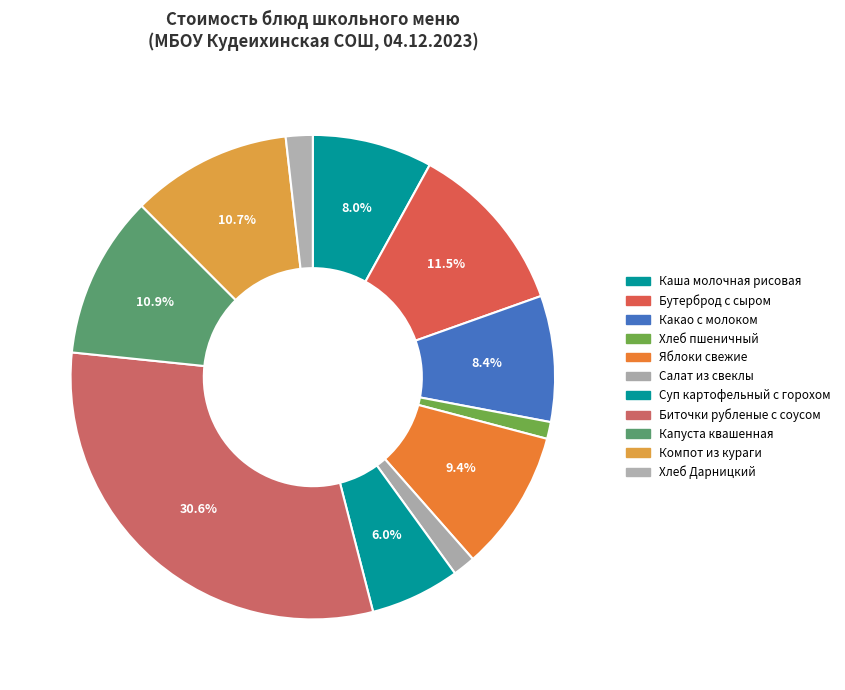

Is Суп картофельный с горохом the majority of the pie?

No